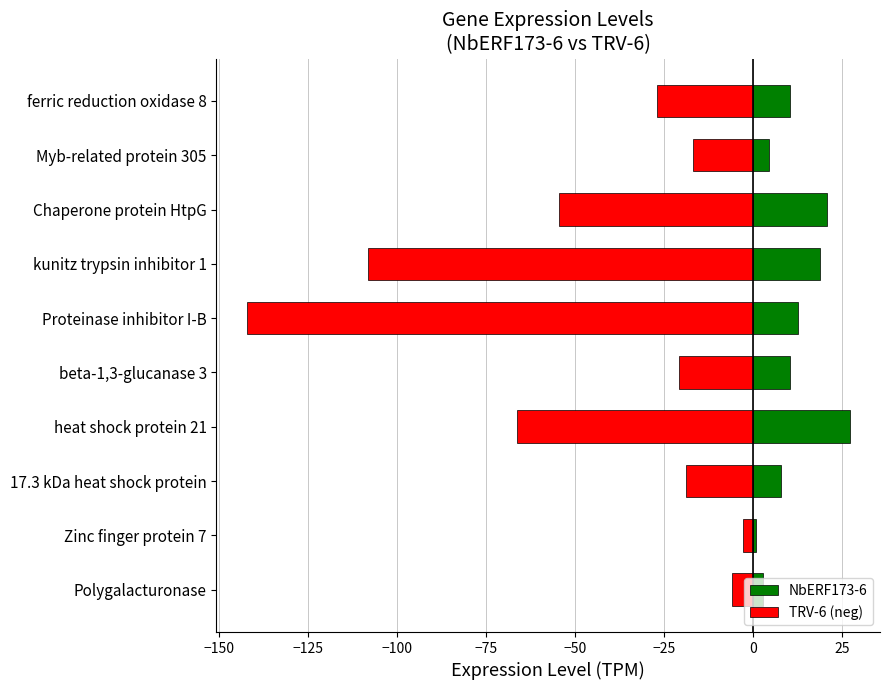

Read the TRV-6 (neg) value at 17.3 kDa heat shock protein.

-18.7